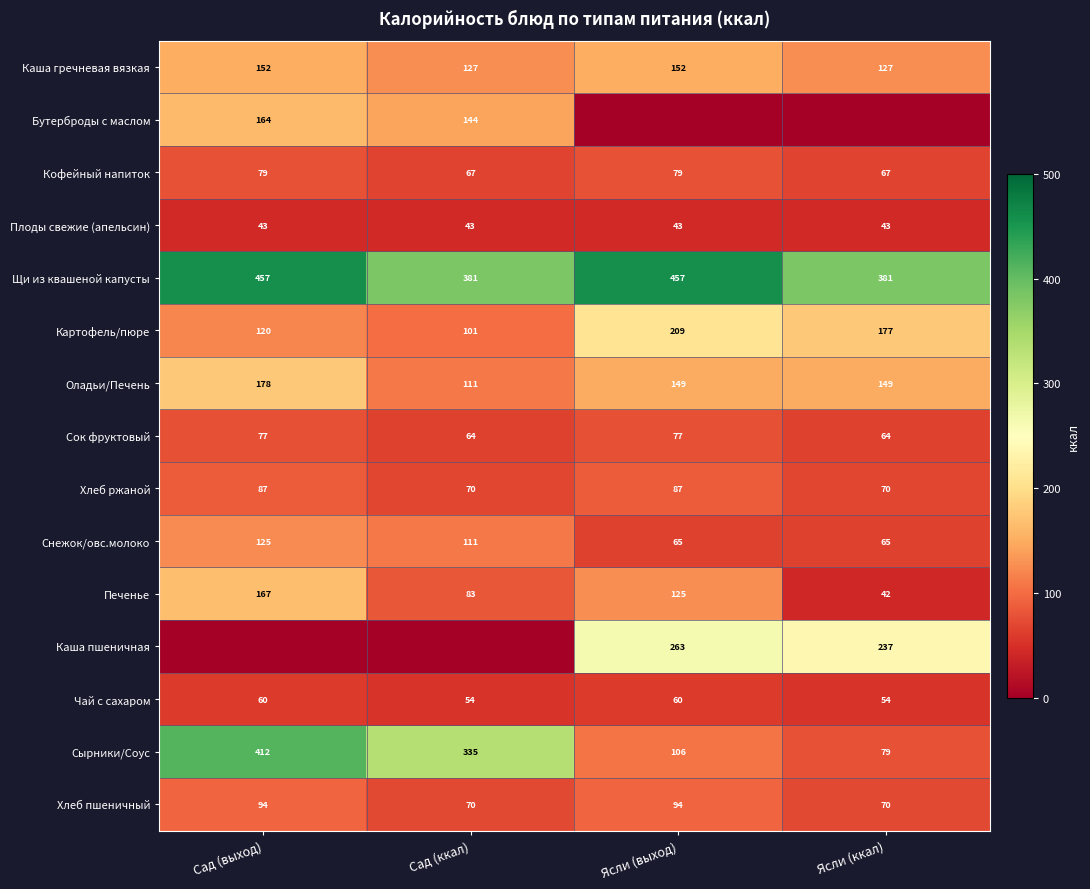

What is the difference between the maximum and minimum values in the Сырники/Соус series?

333